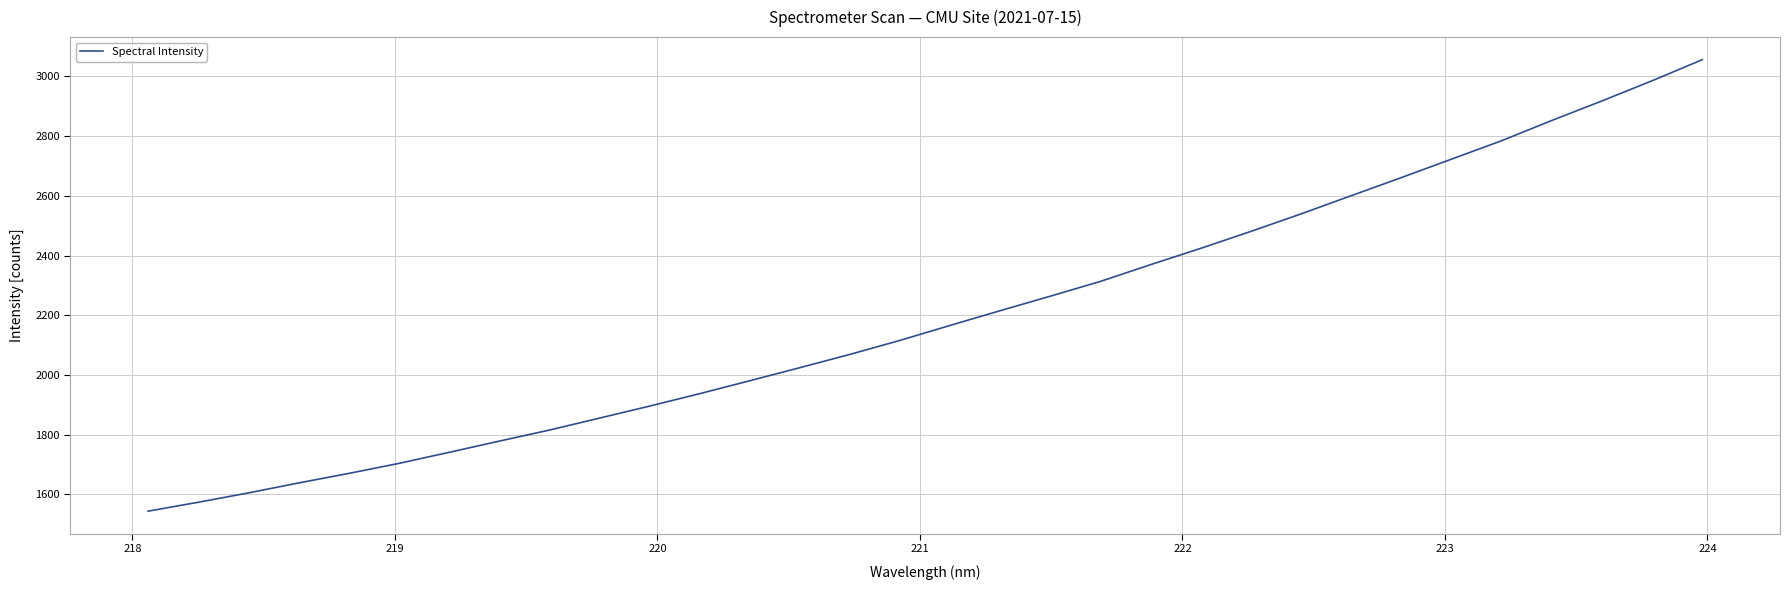

What is the maximum value shown in the chart?

3056.1